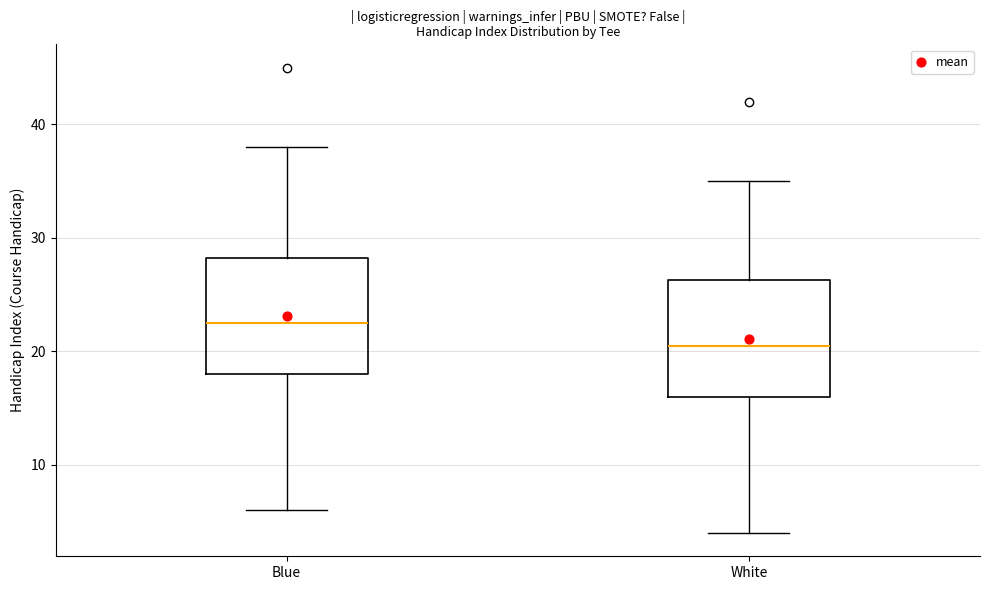

Reading left to right, read every box against the y-axis: the position of its median line, the range the box covers, and the ends of its whiskers. The values are not printed on the chart, so give them approximately, as read against the axis.

Blue: median 23, box 18 to 28, whiskers 6 to 38
White: median 21, box 16 to 26, whiskers 4 to 35